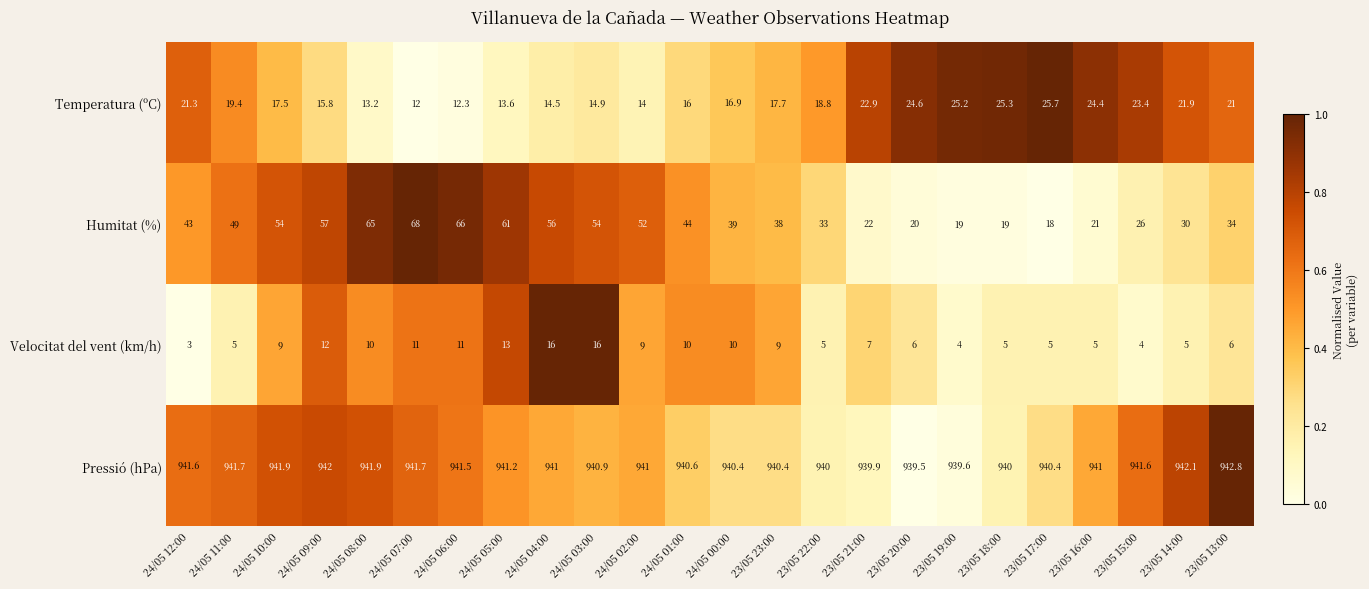

What is the total value across all series at 24/05 09:00?

1026.8